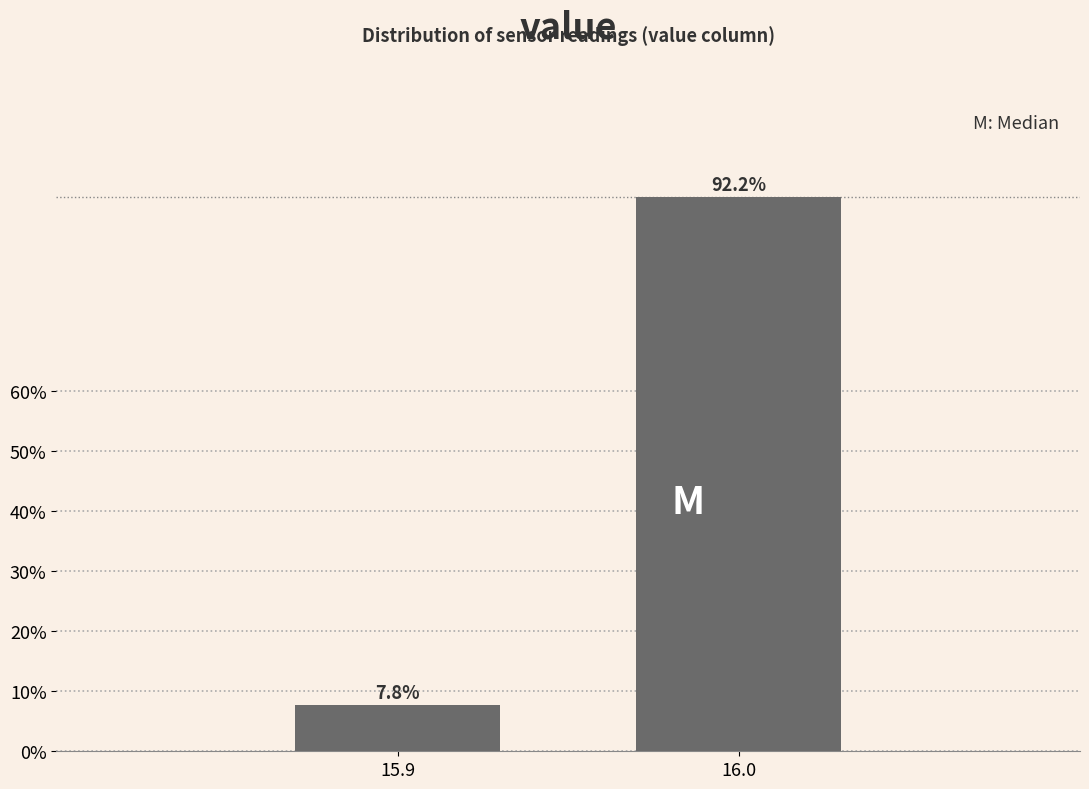

Are the bars horizontal?

No